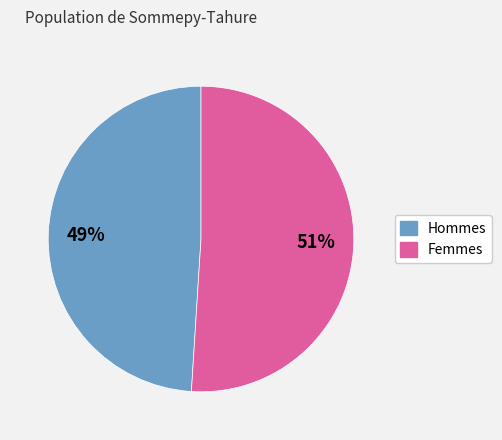

Is there any slice that represents more than half of the pie?

Yes